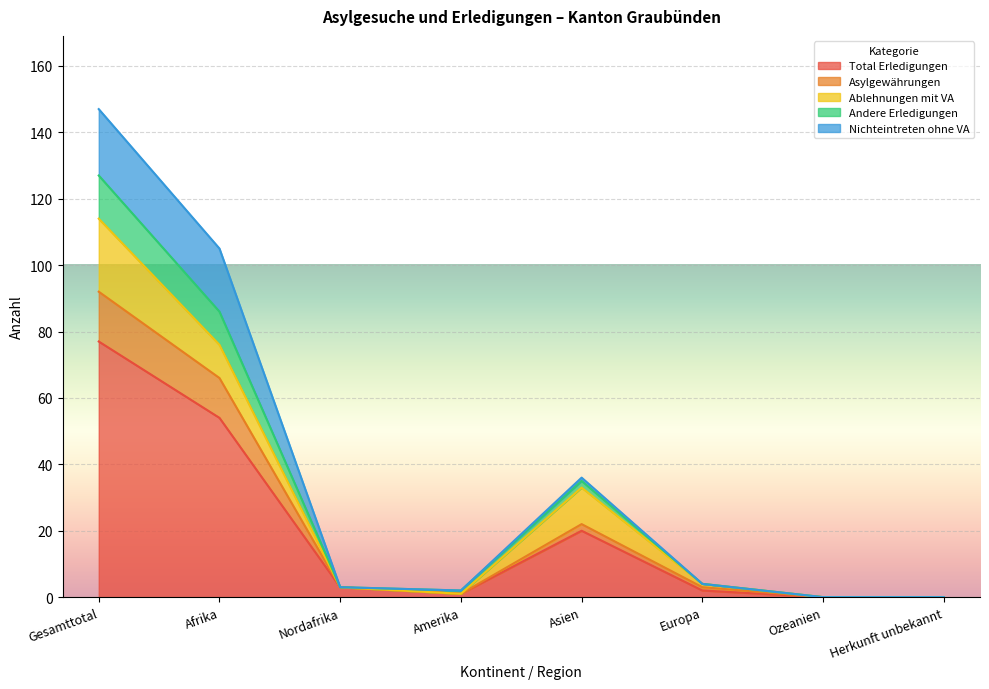

How many positive values does the Asylgewährungen series have?

6